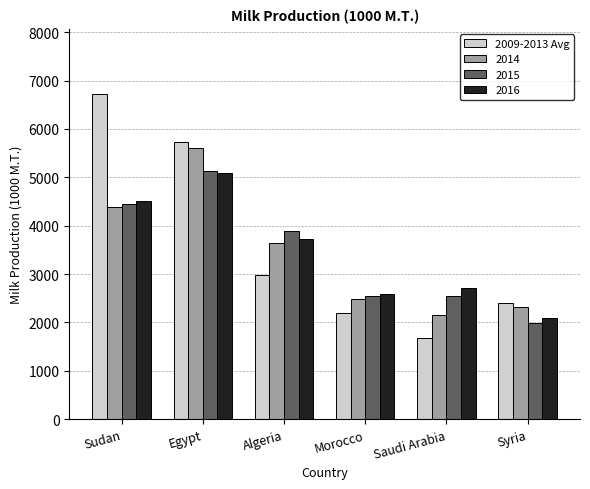

What is the lowest value of the 2015 series?

1978.0